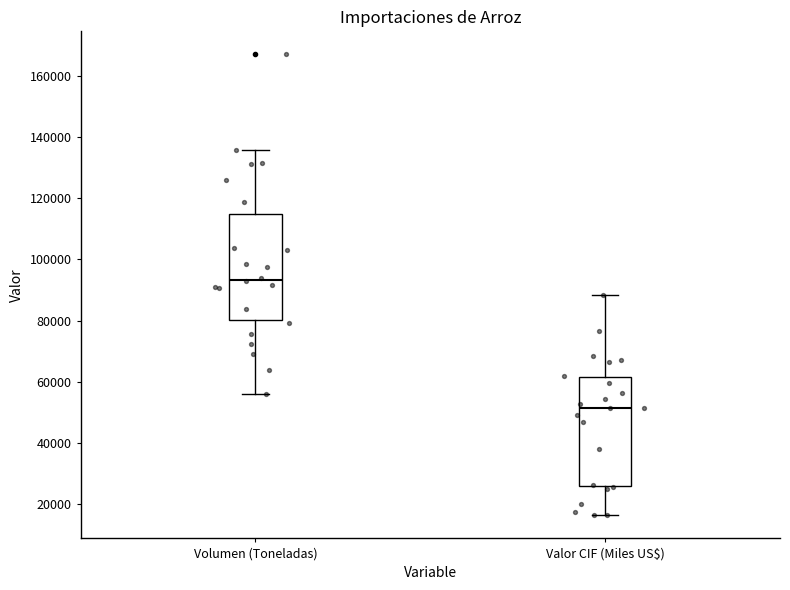

Where is the lower edge of the box for Volumen (Toneladas) on the y-axis? The values are not printed on the chart, so give them approximately, as read against the axis.

80000